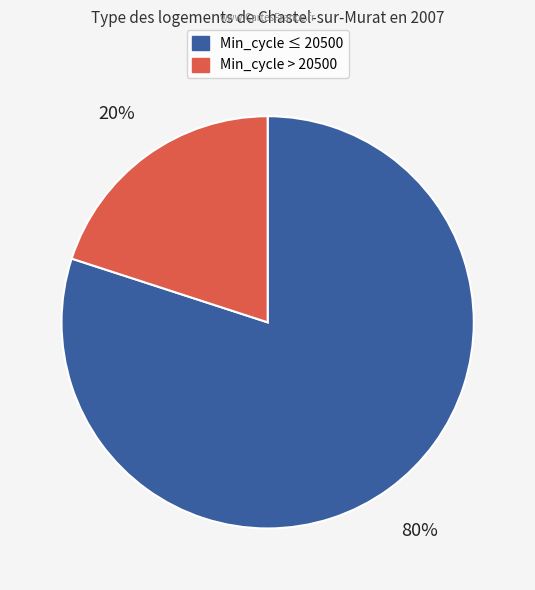

Does any single category account for the majority?

Yes